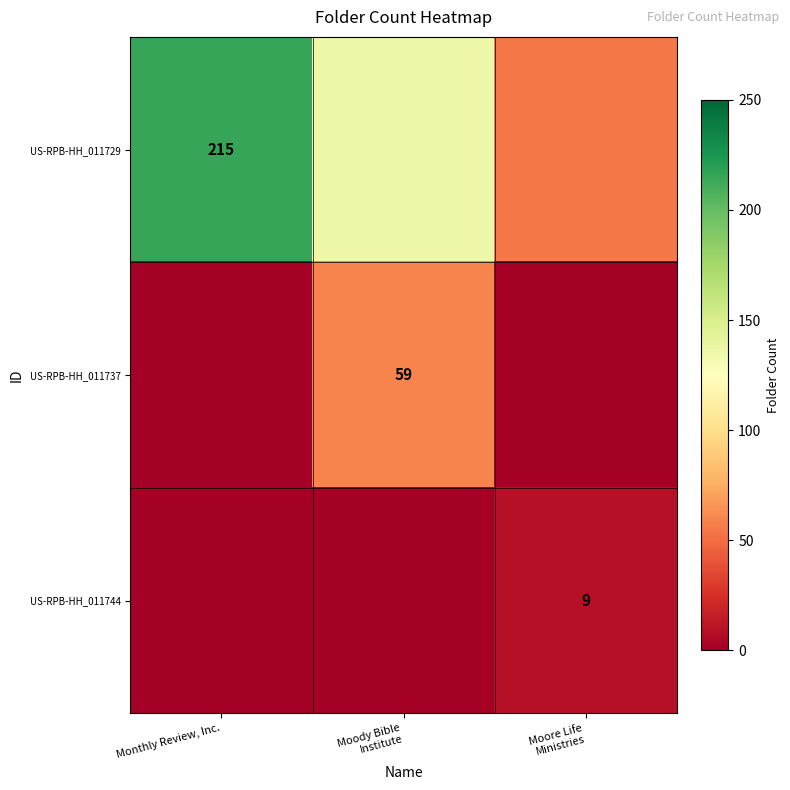

What is the spread (max minus min) of values at Monthly Review, Inc.?

215